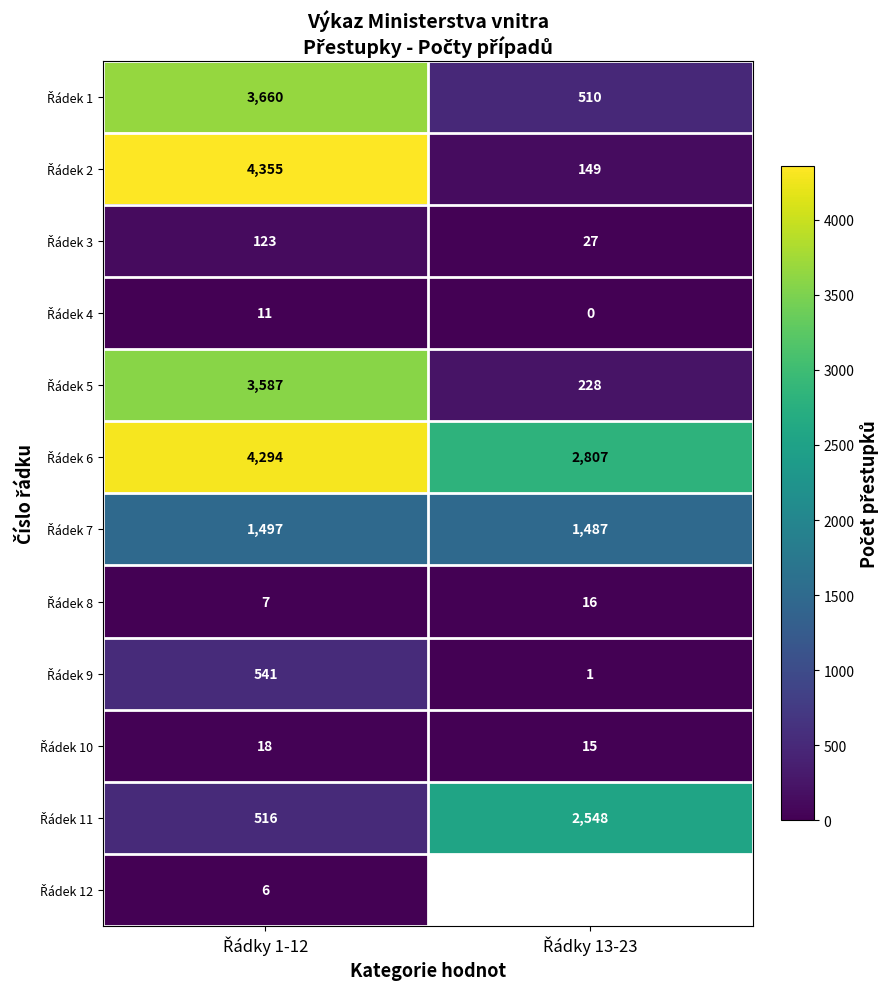

Which label corresponds to the smallest value in the chart?

Řádky 13-23